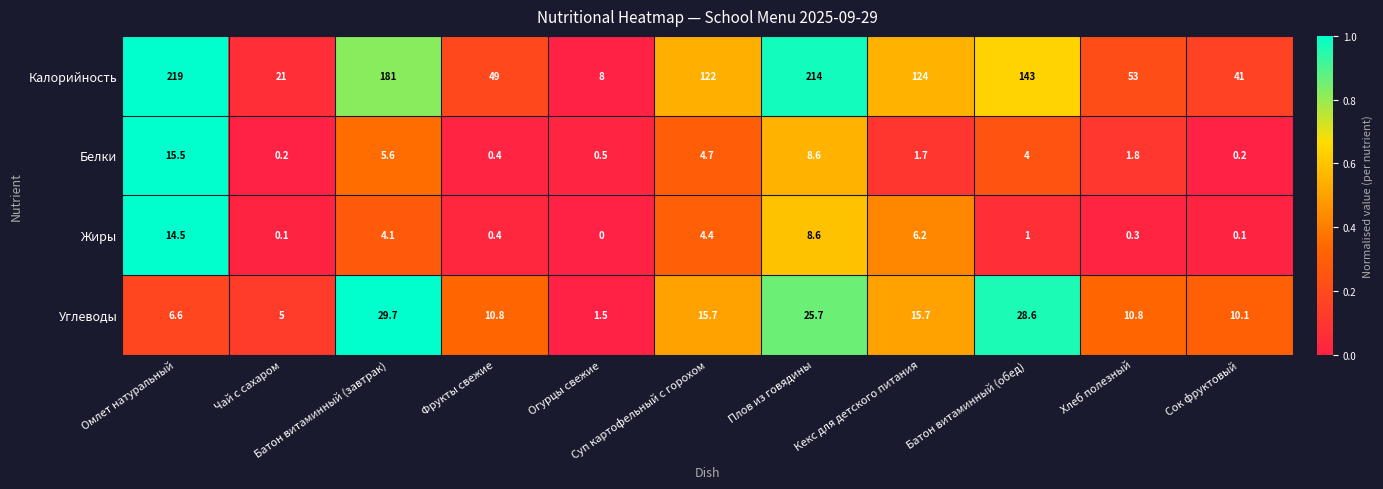

Which series has the largest total across all categories?

Калорийность